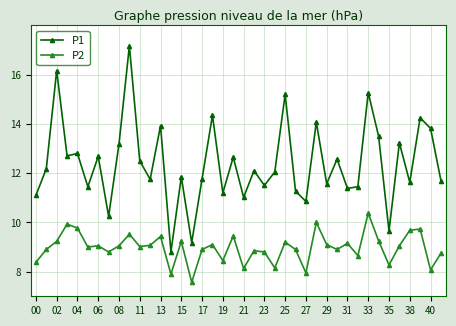

What is the value of the P2 point at the 9th from the left?

9.1